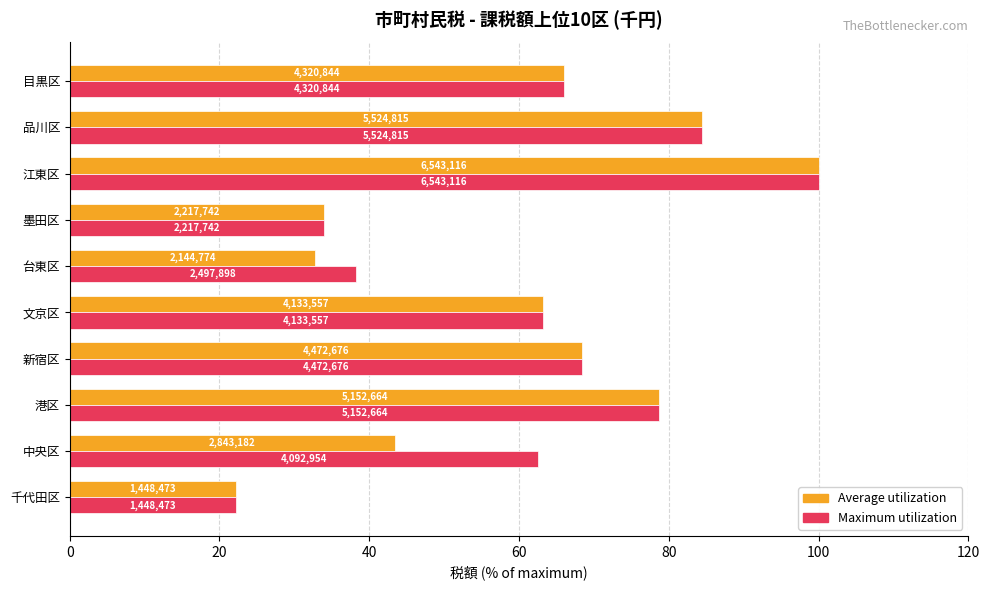

What are all the series names shown in the legend?

Average utilization, Maximum utilization